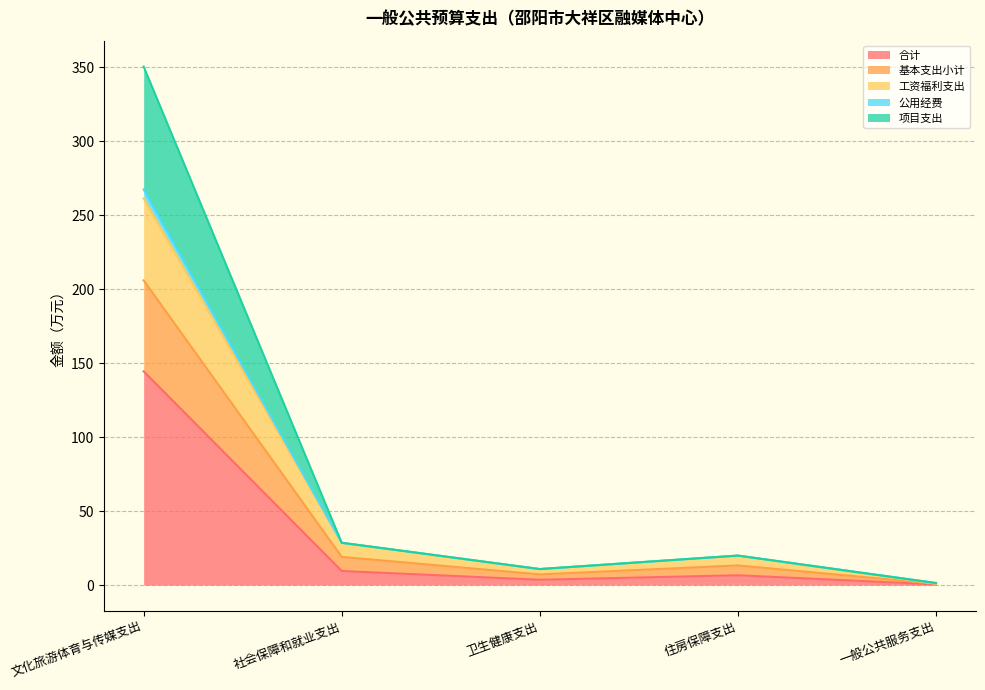

What is the highest value of the 合计 series?

144.5